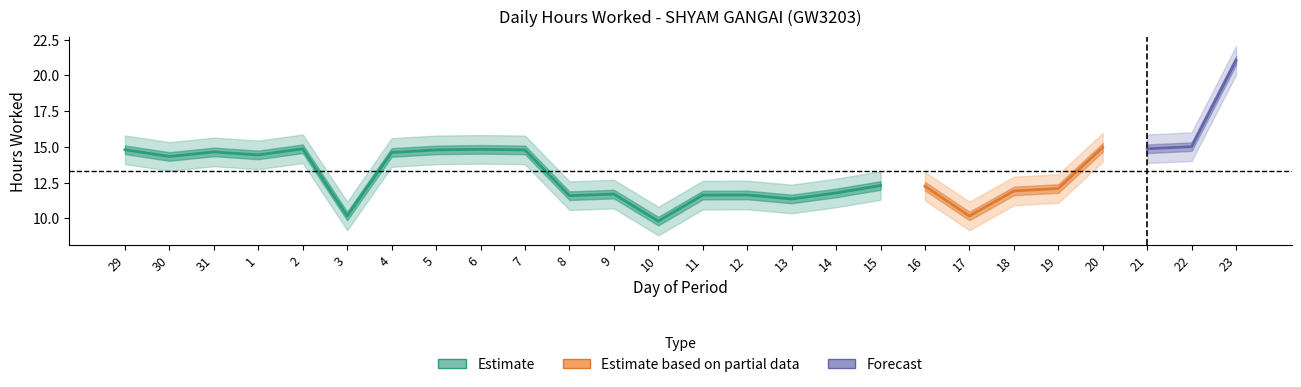

At which label is lower_band closest to 14?

22